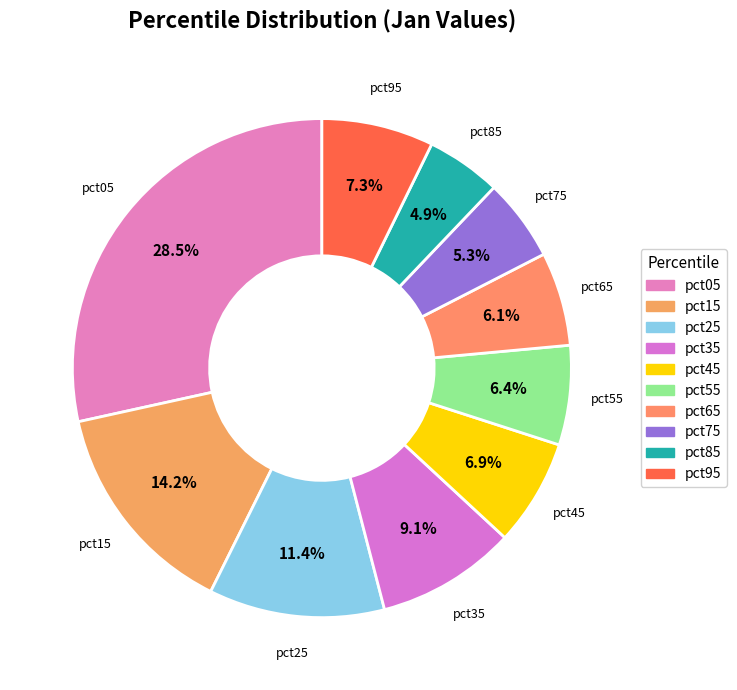

Which category has the biggest portion of the pie?

pct05